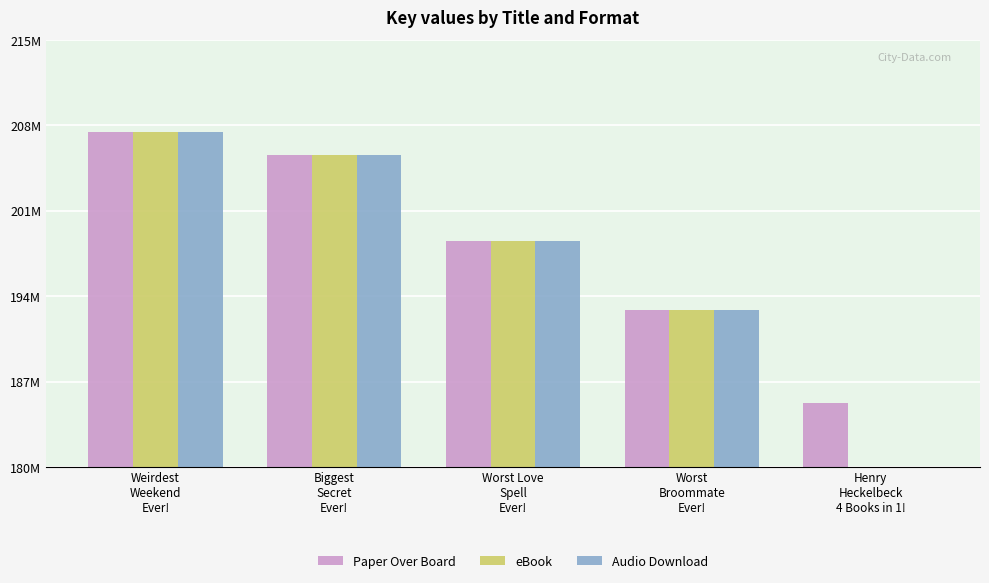

Which label corresponds to the largest value in the chart?

Weirdest
Weekend
Ever!